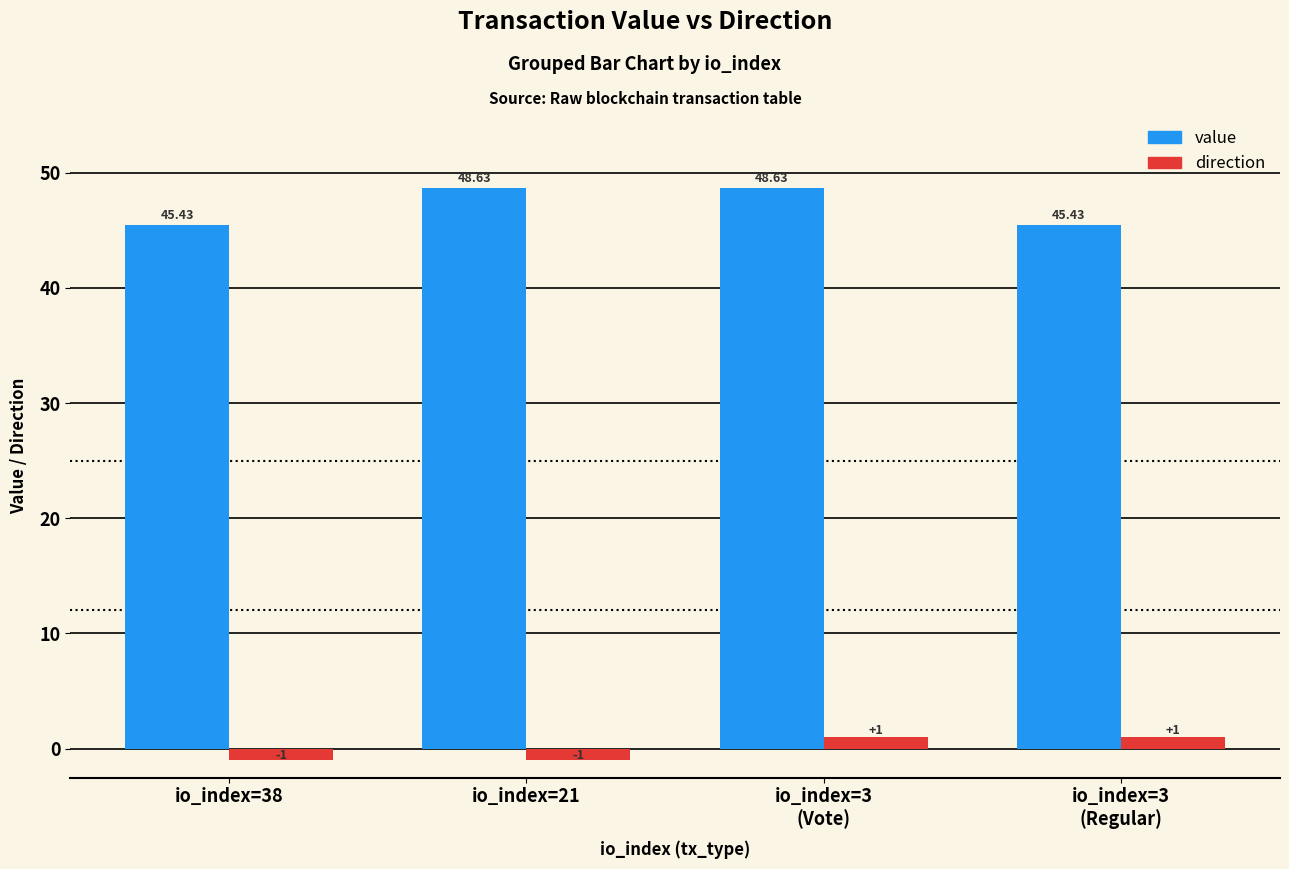

The value of direction at io_index=3
(Regular) is 1.0. True or false?

True